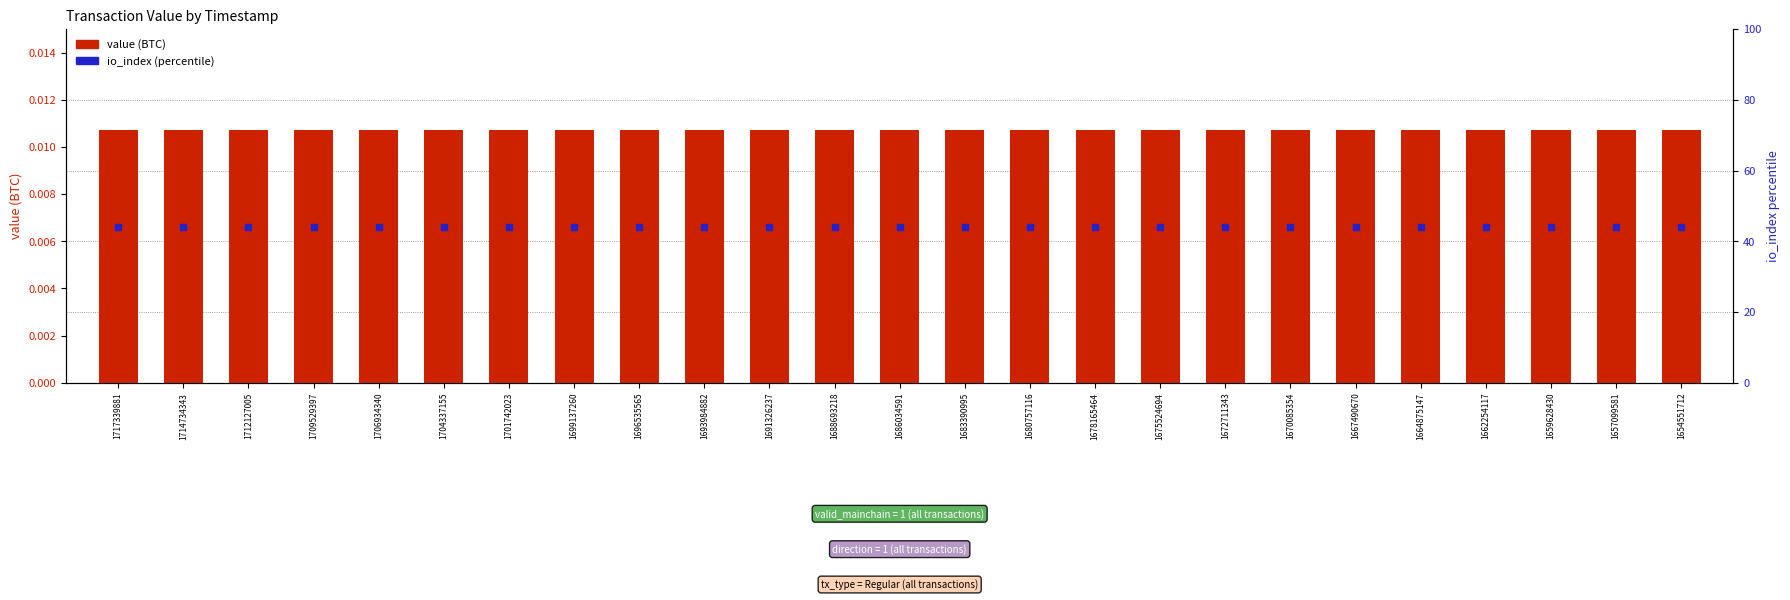

At how many categories does at least one series exceed 15?

25